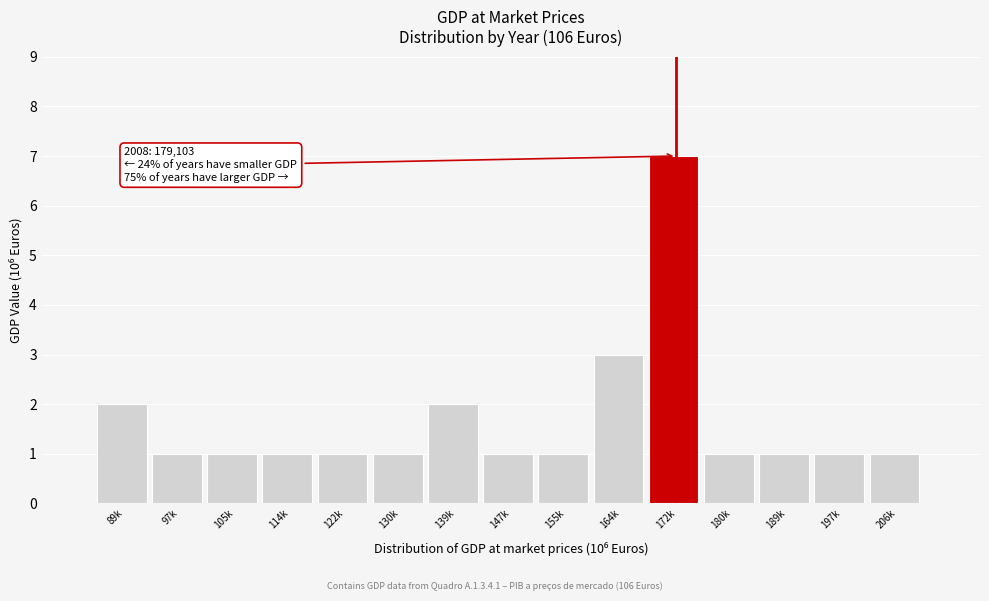

Reading left to right, what are all the values shown in this chart?

2	1	1	1	1	1	2	1	1	3	7	1	1	1	1